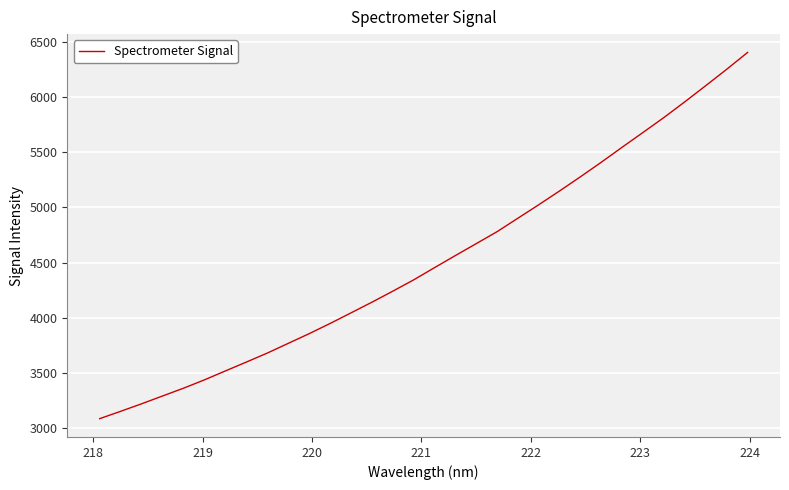

What is the difference between the maximum and minimum values?

3323.6